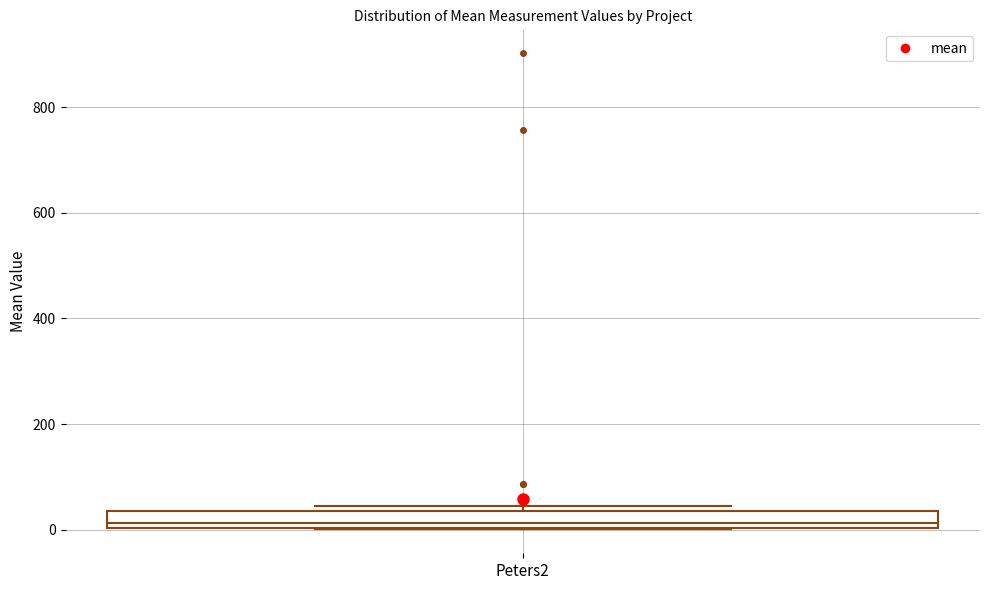

Transcribe this box plot: give where the median line is, the range the box spans, and where the two whiskers end, as read against the y-axis. The values are not printed on the chart, so give them approximately, as read against the axis.

median 20, box 0 to 40, whiskers 0 to 40 (just above the box's upper edge)